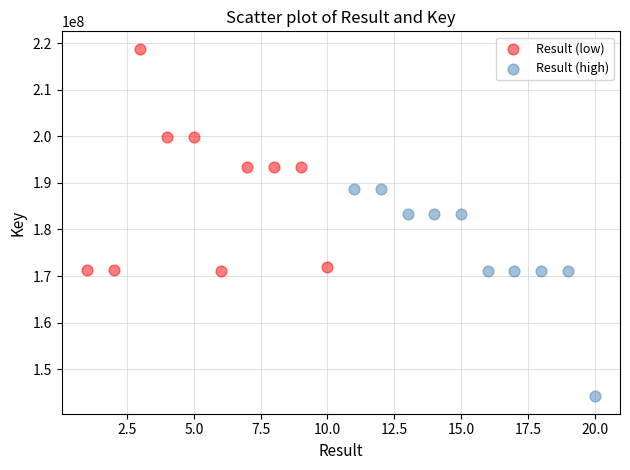

Which series contains the lowest Y value?

Result (high)